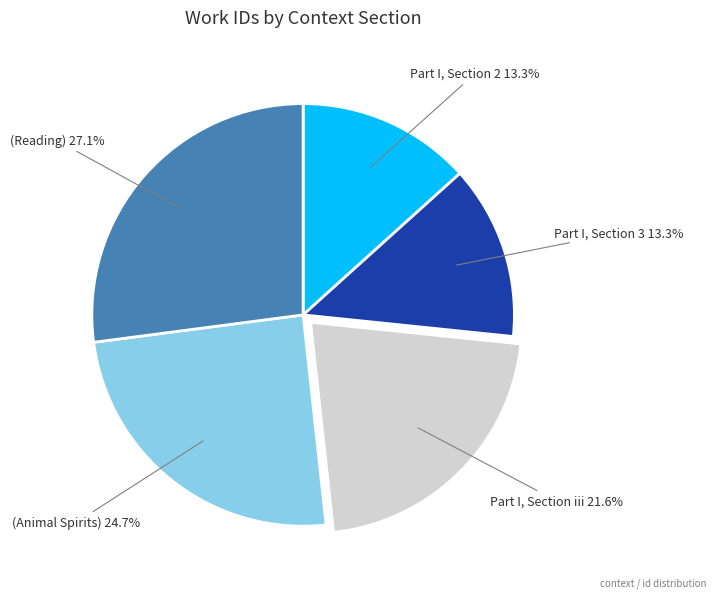

Does any single category account for the majority?

No